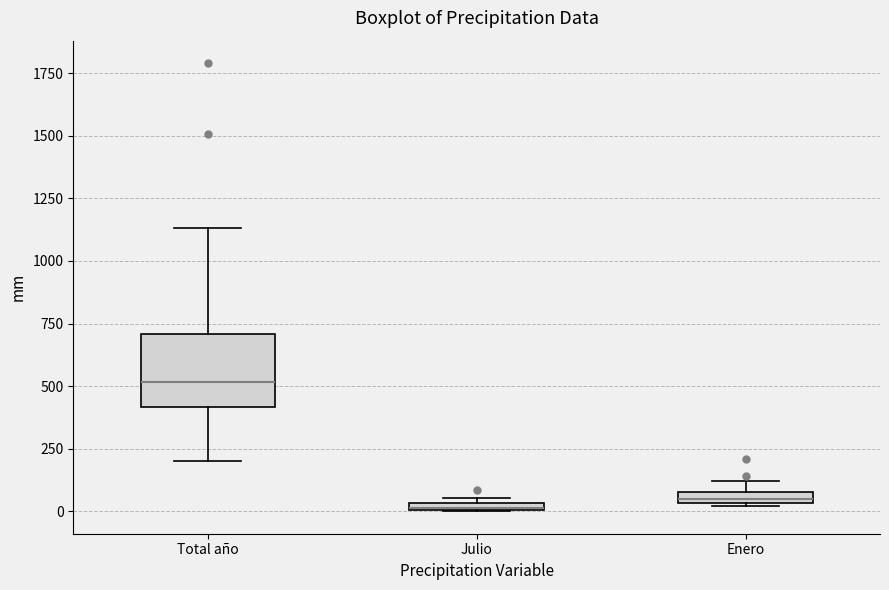

Which box is the tallest, from its lower edge to its upper edge?

Total año